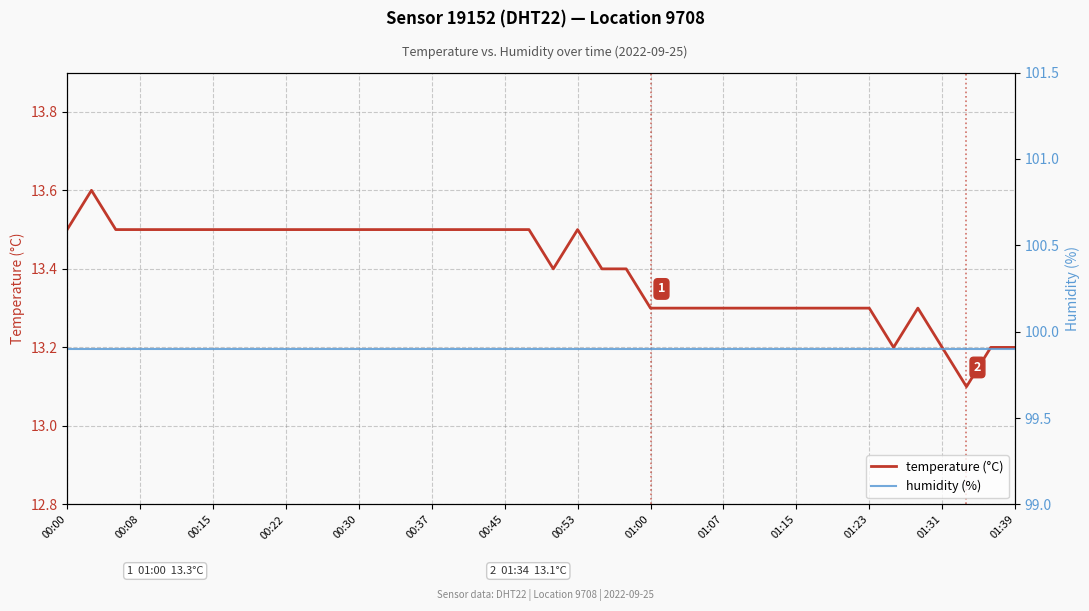

What are all the series names shown in the legend?

temperature (°C), humidity (%)